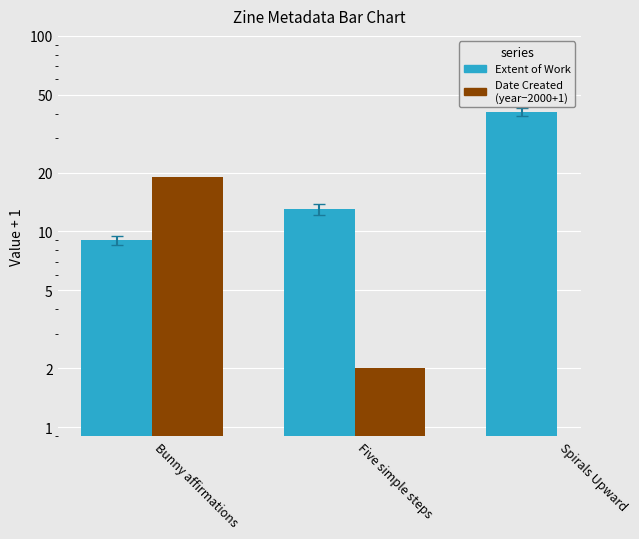

What is the difference between the maximum and minimum values in the Date Created (year - 2000 + 1) series?

17.0